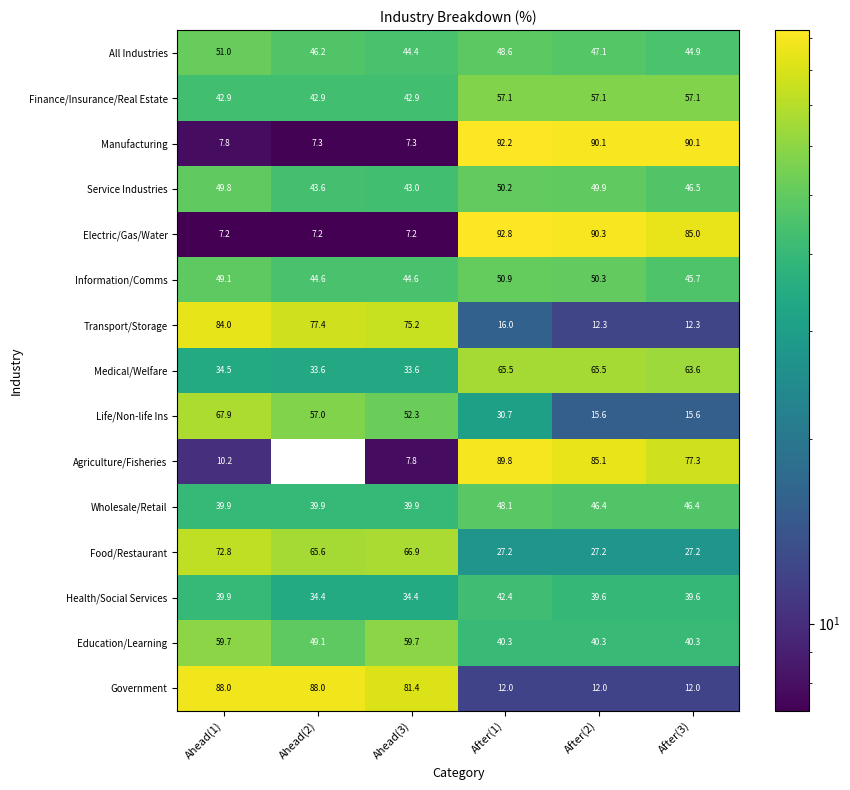

Which category has the highest value across all series?

After(1)